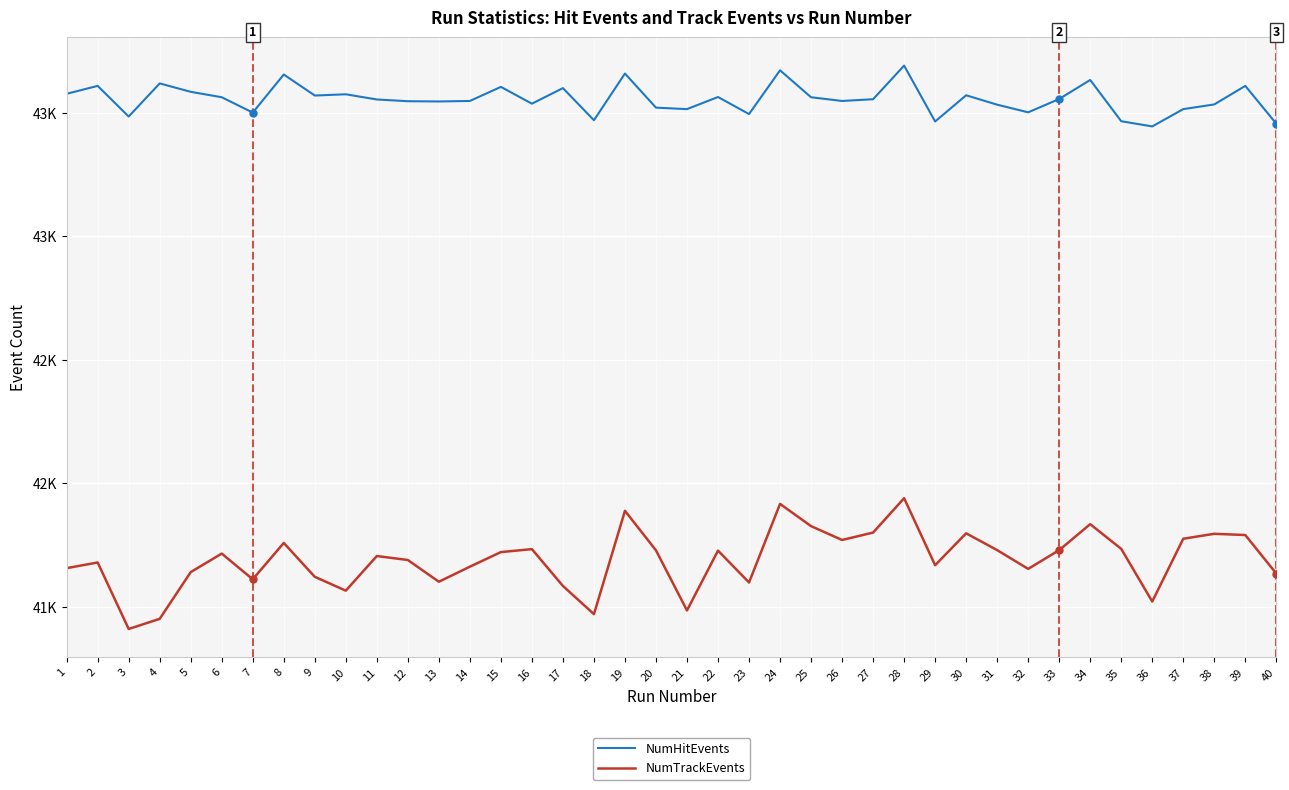

Which label corresponds to the smallest value in the chart?

3